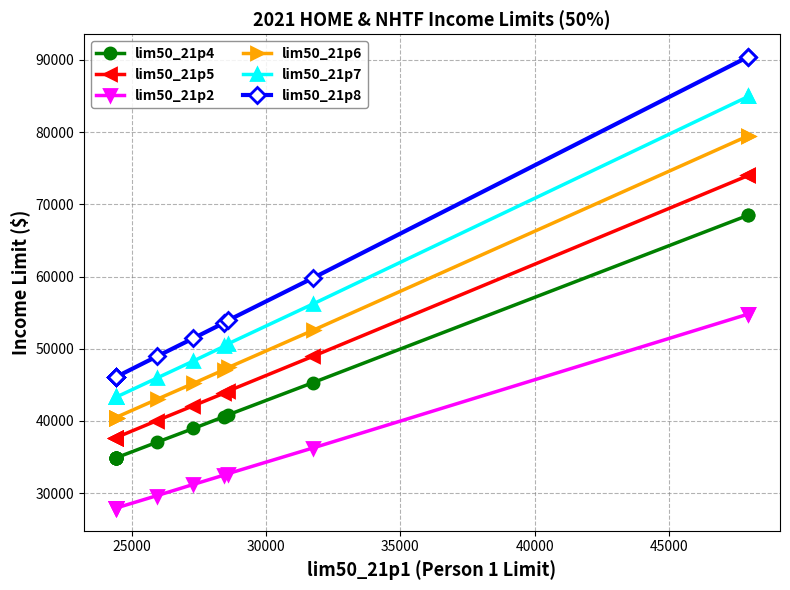

True or false: lim50_21p6 has a value of 25474 at 25000.

False